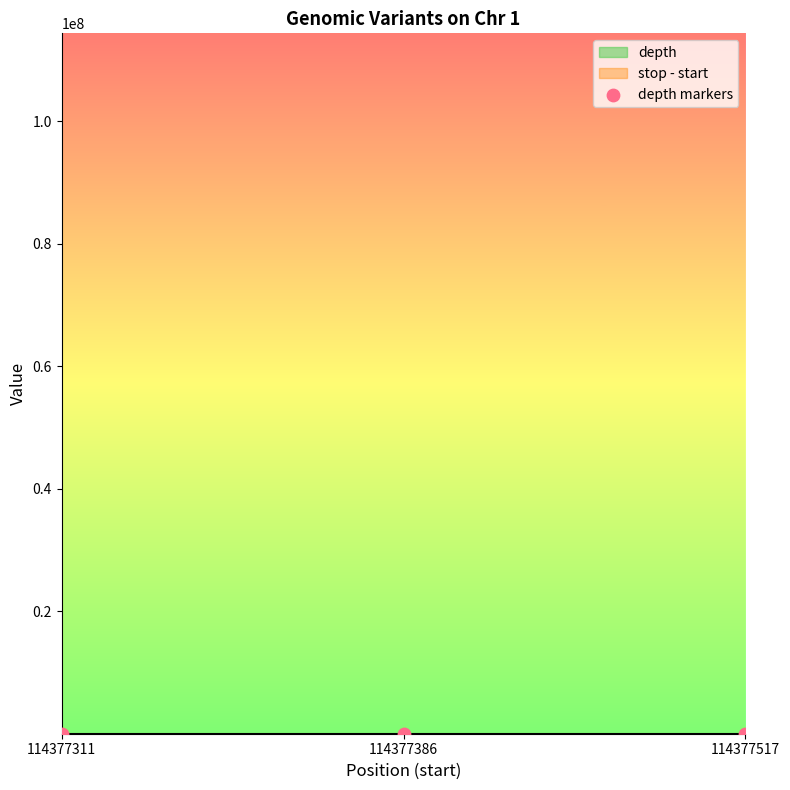

Which has a higher value, 114377311 or 114377386?

114377311